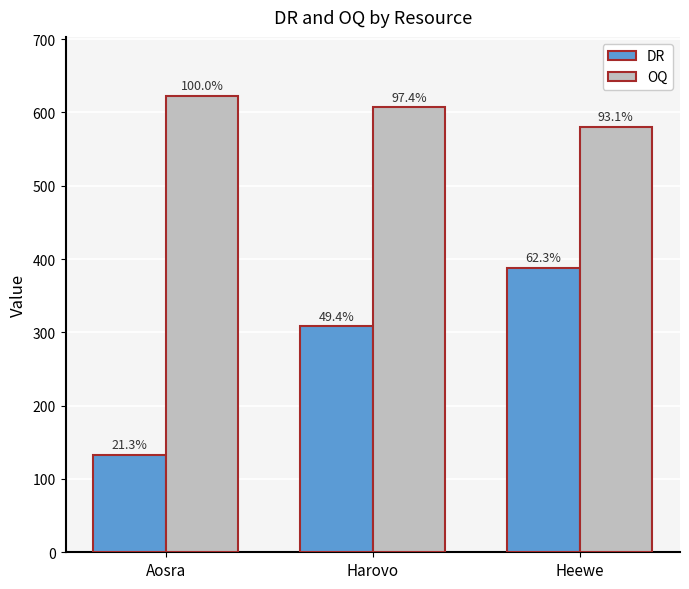

What is the difference between the maximum and minimum values in the OQ series?

43